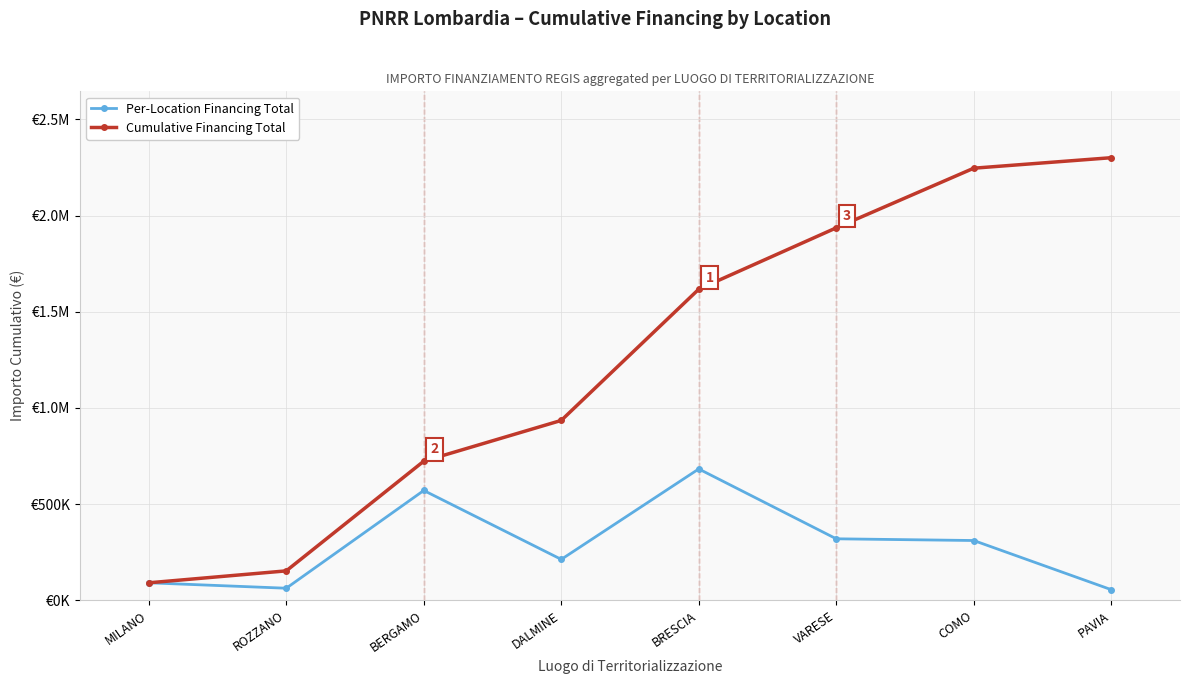

What is the spread (max minus min) of values at BRESCIA?

934705.2